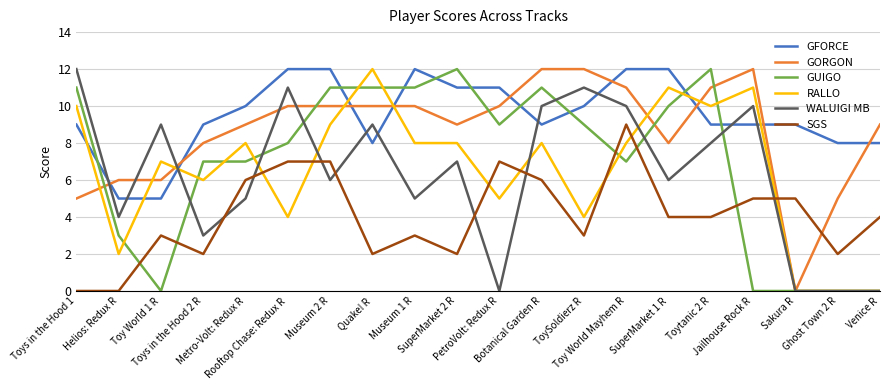

What is the sum of the GFORCE values at SuperMarket 1 R and Metro-Volt: Redux R?

22